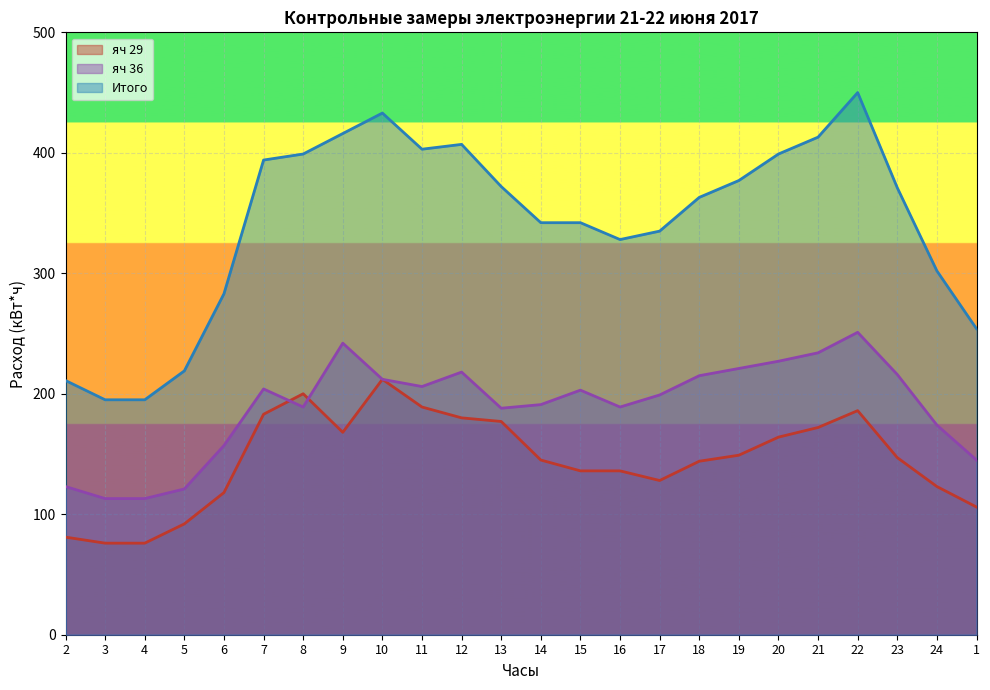

Rank the categories by яч 36 value from highest to lowest.

22, 9, 21, 20, 19, 12, 23, 18, 10, 11, 7, 15, 17, 14, 8, 16, 13, 24, 6, 1, 2, 5, 3, 4